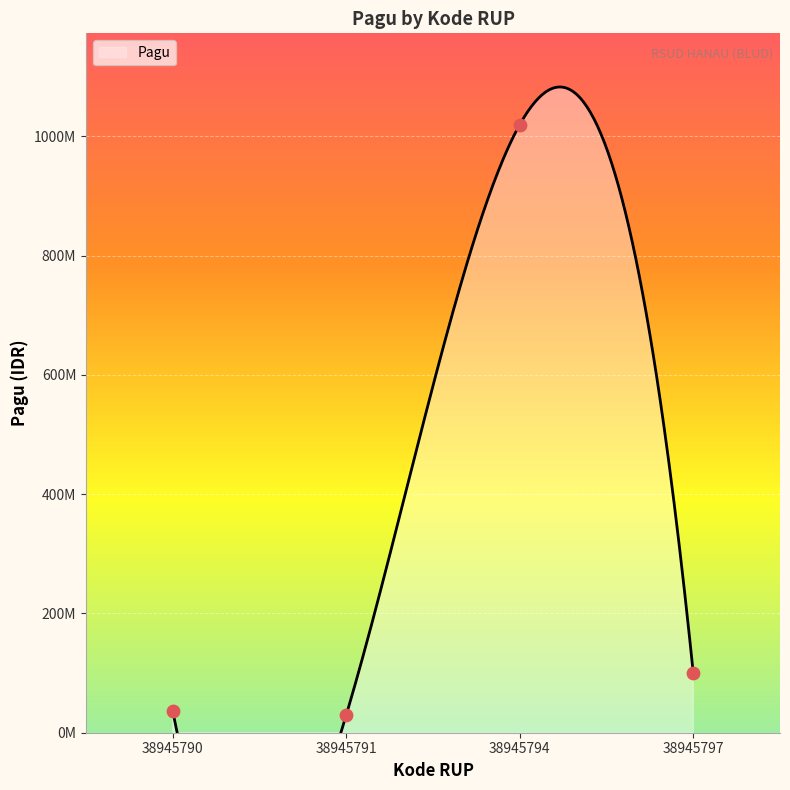

What is the ratio of the value at 38945794 to the value at 38945791?

34.0